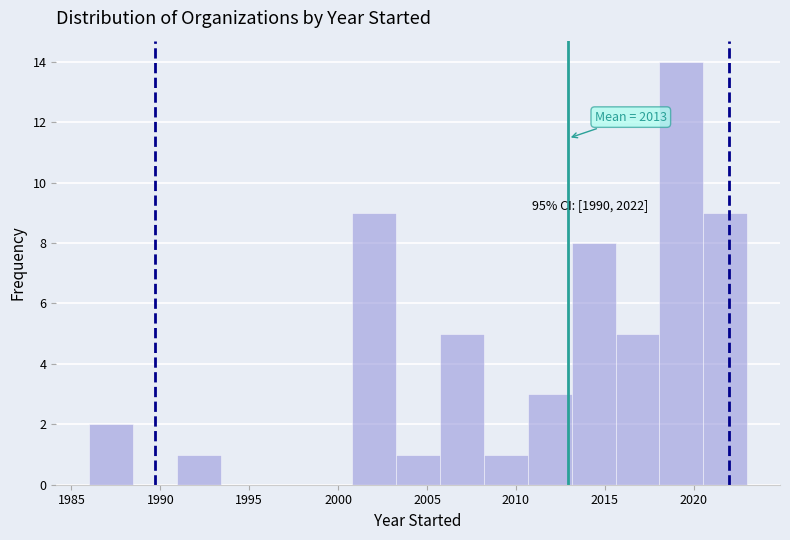

Which range on the x-axis has the tallest bar?

2018.0 to 2020.5